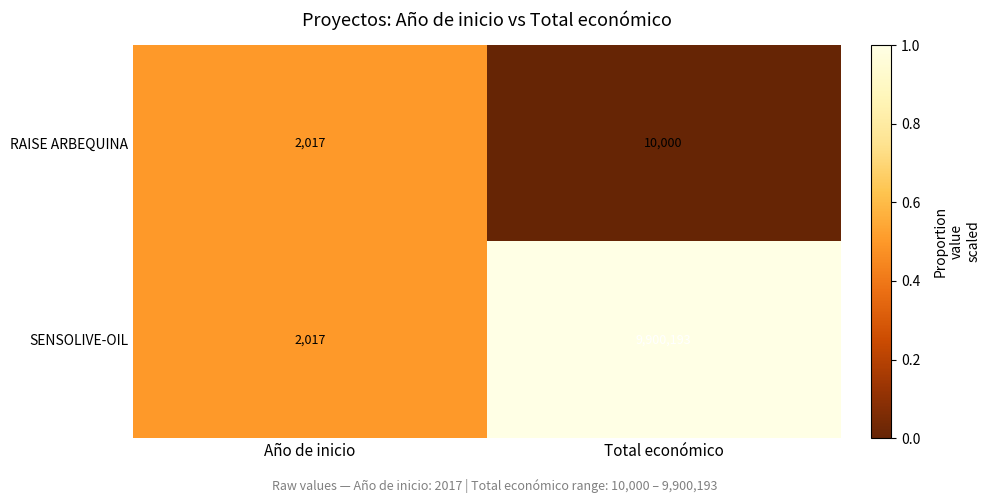

Reading right to left, what are all the values shown in this chart?

RAISE ARBEQUINA: 10000	2017
SENSOLIVE-OIL: 9900193	2017